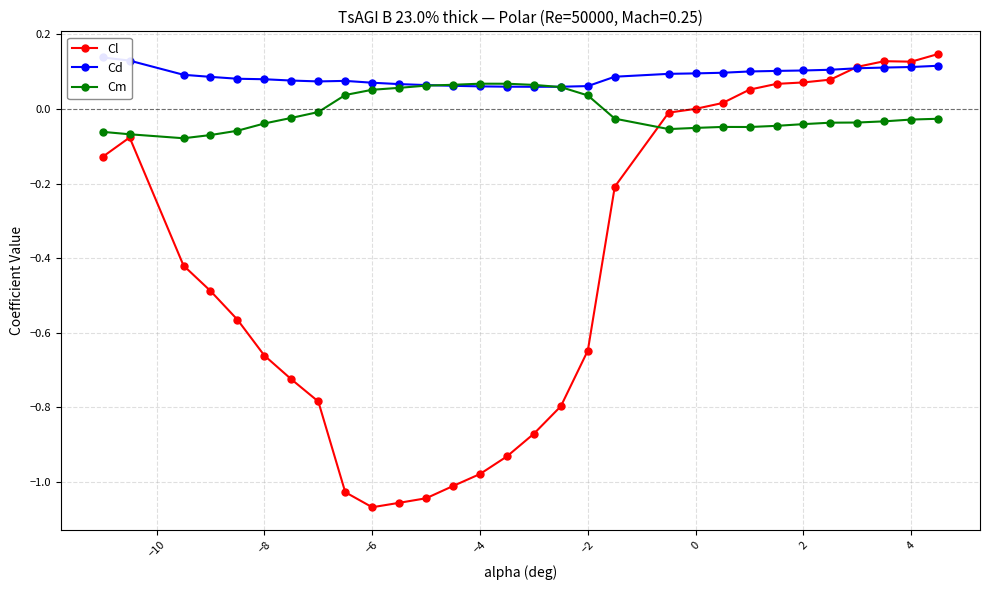

True or false: Cm has more than 0 points higher than both neighbors.

True